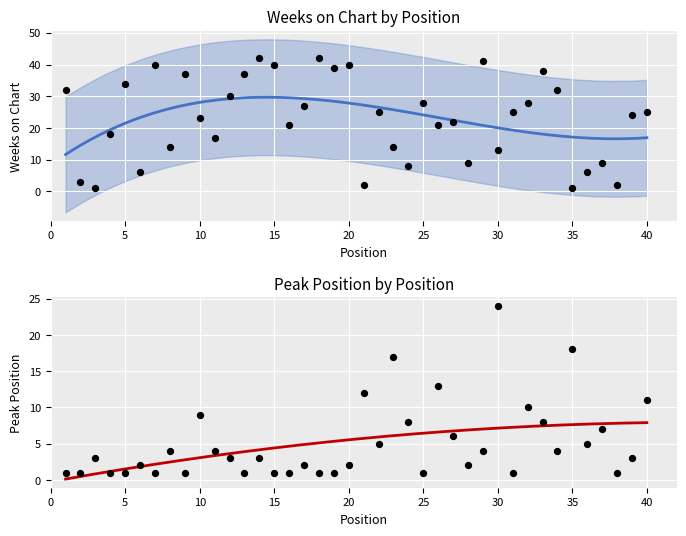

Which series has the widest spread of Y values?

Weeks on Chart